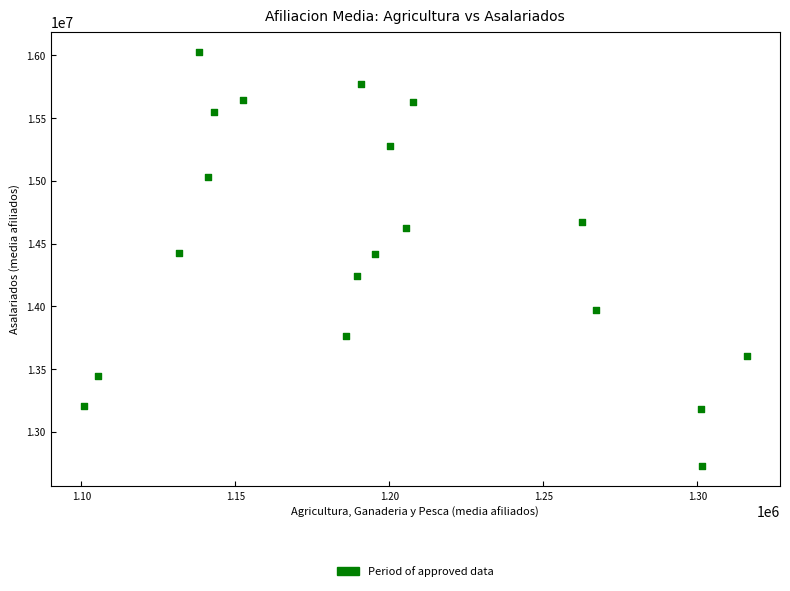

What is the range of X values (max minus min)?

215278.4